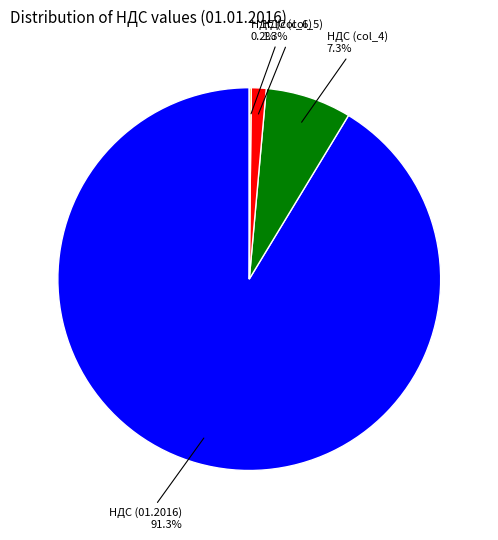

To the nearest percent, what is the difference between the largest and smallest slice percentages?

91%